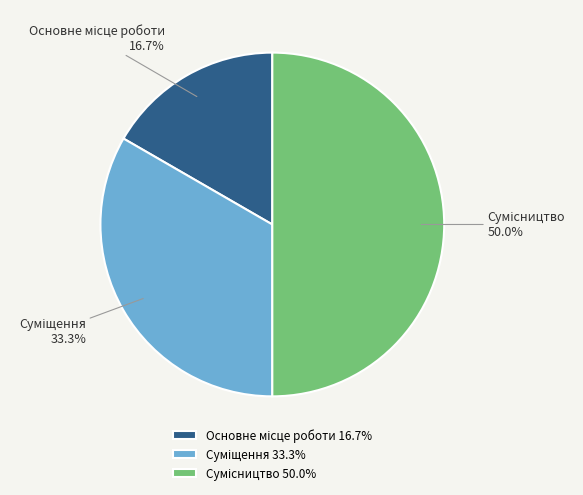

Rank the categories by value from highest to lowest.

Сумісництво, Суміщення, Основне місце роботи